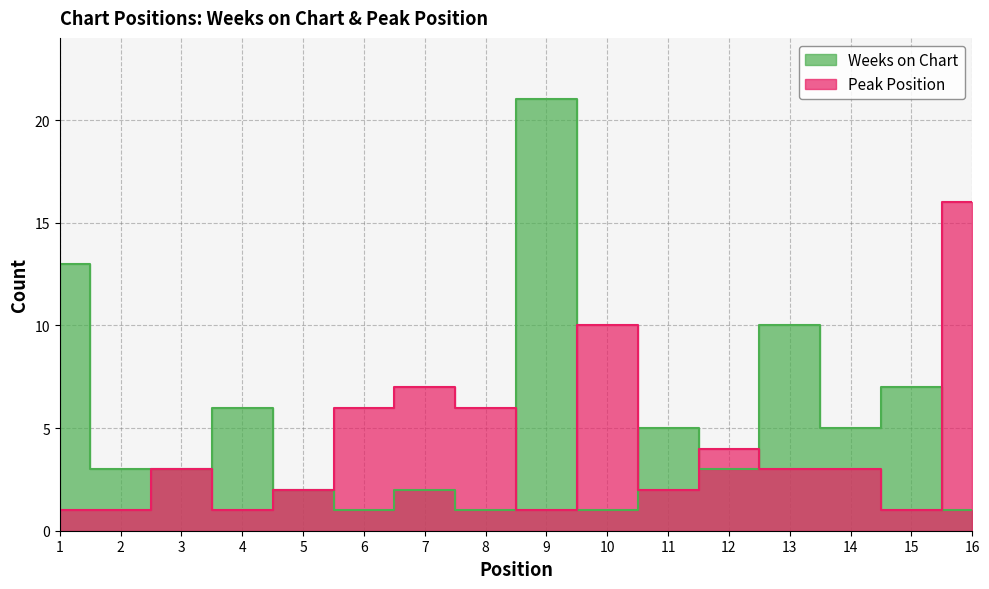

The Weeks on Chart series shows 0 at 8. True or false?

False